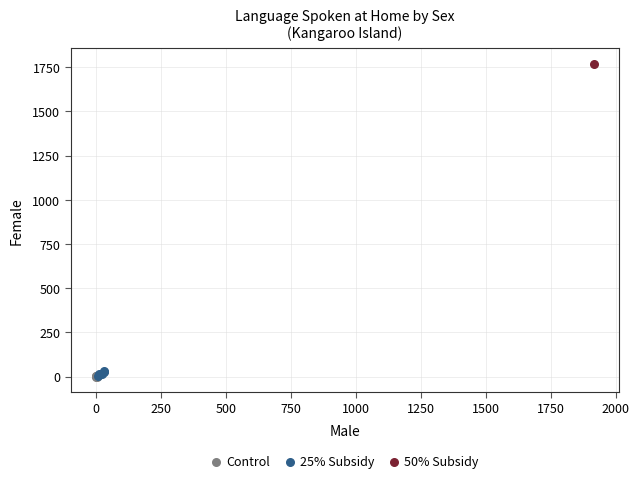

What are all the series names shown in the legend?

Control, 25% Subsidy, 50% Subsidy